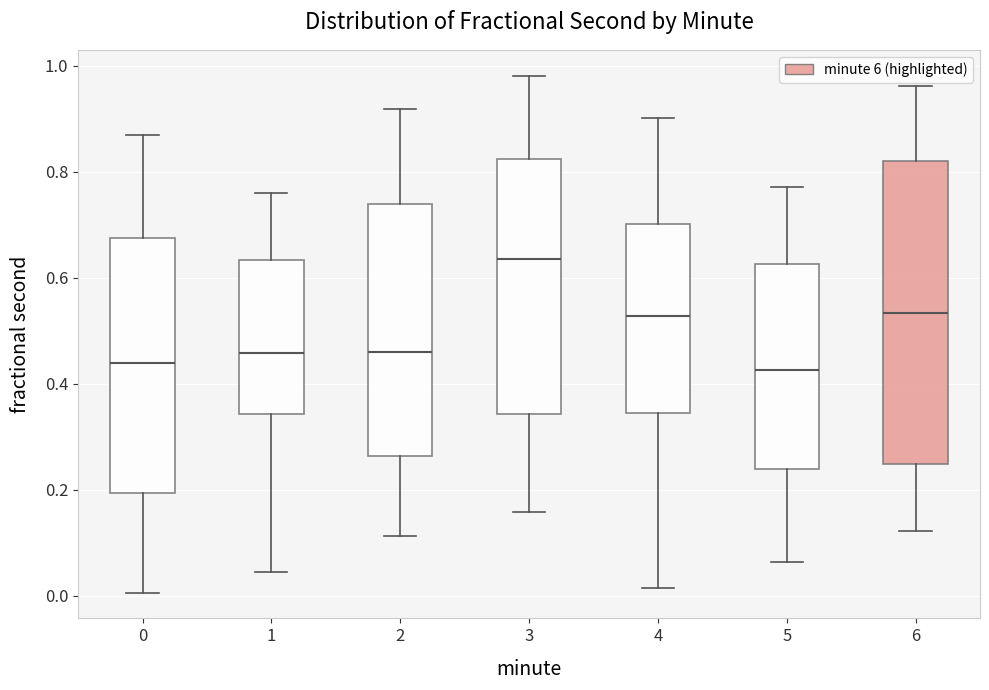

Reading left to right, read every box against the y-axis: the position of its median line, the range the box covers, and the ends of its whiskers. The values are not printed on the chart, so give them approximately, as read against the axis.

0: median 0.44, box 0.20 to 0.68, whiskers 0.00 to 0.86
1: median 0.46, box 0.34 to 0.64, whiskers 0.04 to 0.76
2: median 0.46, box 0.26 to 0.74, whiskers 0.12 to 0.92
3: median 0.64, box 0.34 to 0.82, whiskers 0.16 to 0.98
4: median 0.52, box 0.34 to 0.70, whiskers 0.02 to 0.90
5: median 0.42, box 0.24 to 0.62, whiskers 0.06 to 0.78
6: median 0.54, box 0.24 to 0.82, whiskers 0.12 to 0.96